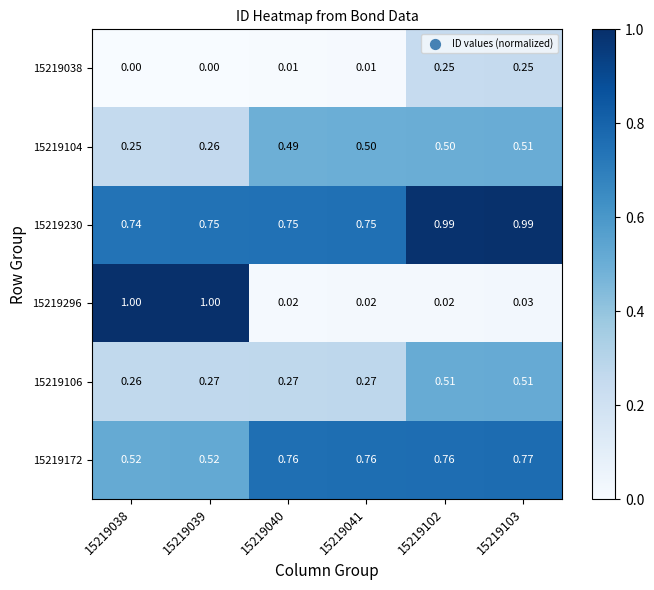

Is the value of 15219106 at 15219041 greater than the value of 15219172 at 15219038?

No